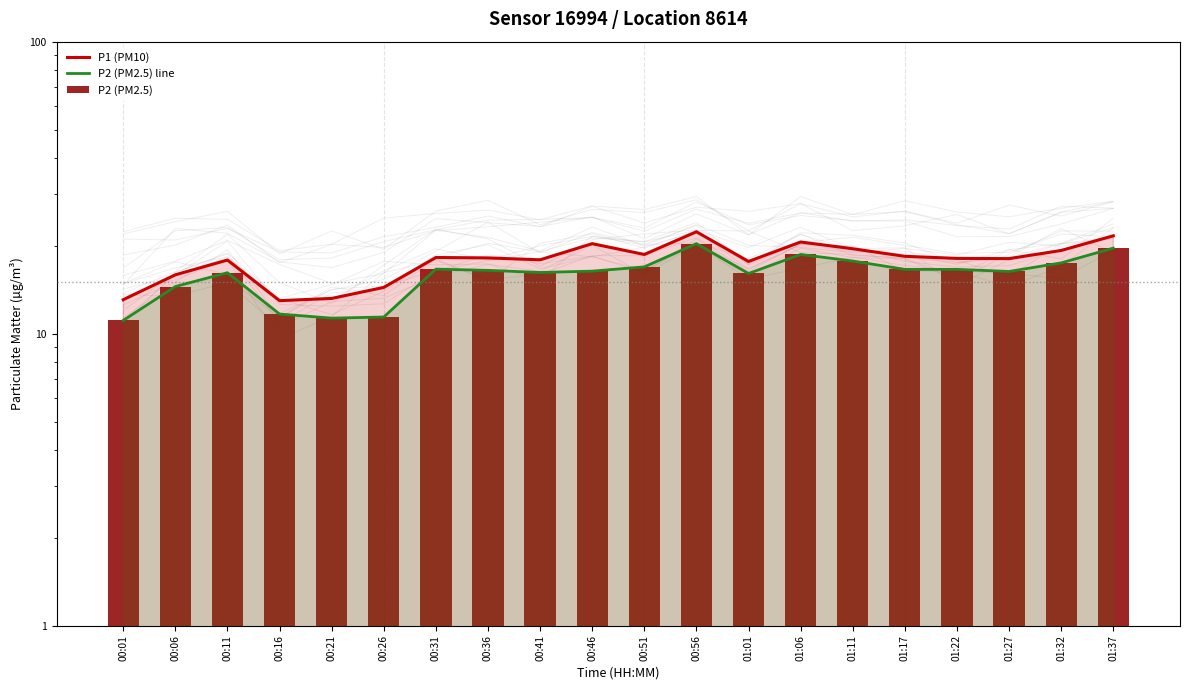

Rank the series at 01:11 from highest to lowest value.

P1 (PM10), P2 (PM2.5) line, P2 (PM2.5)